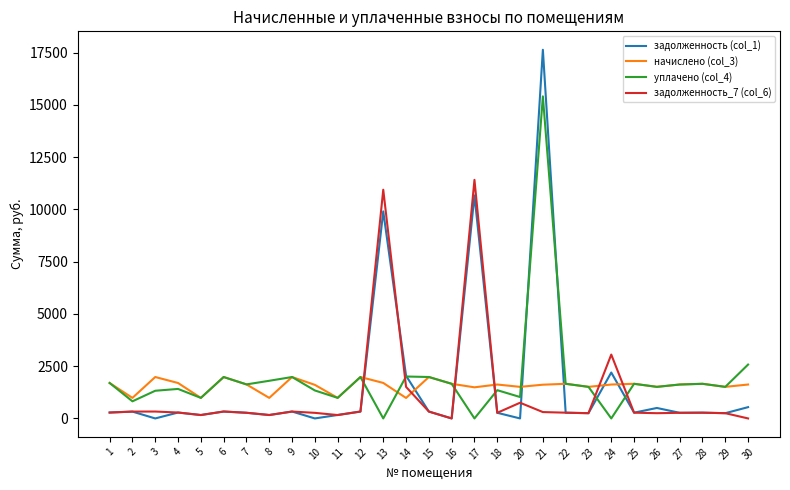

True or false: уплачено (col_4) has a value of 1024.5 at 20.

True